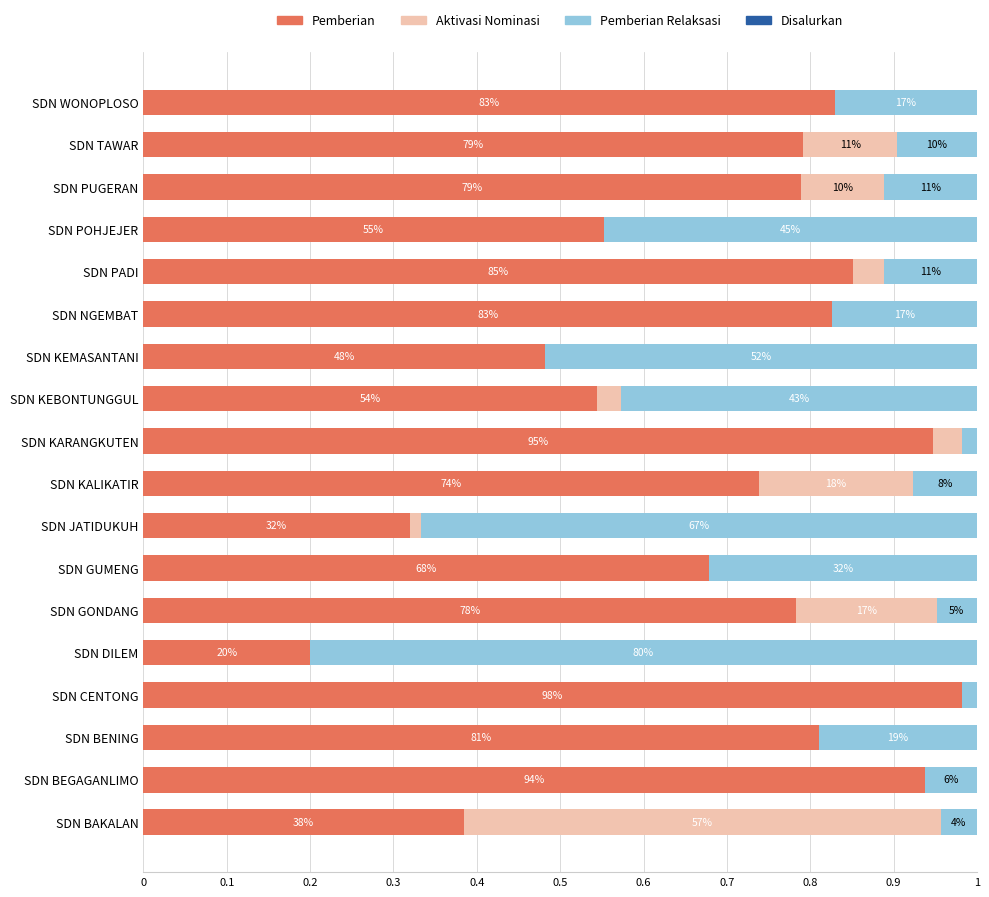

What is the difference between the second highest and second lowest values in the Aktivasi Nominasi series?

0.2